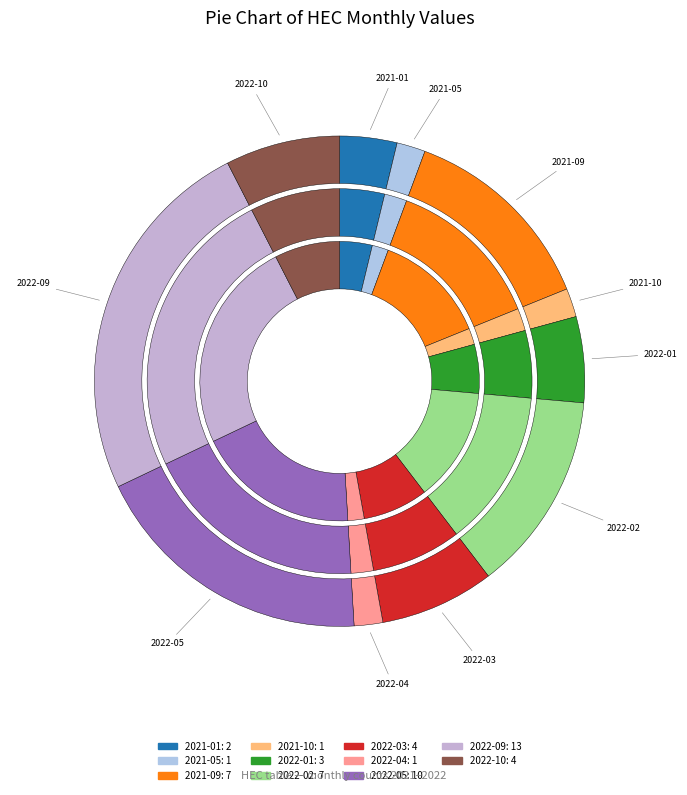

Is the sum of 2021-06 and 2021-09 greater than half?

No